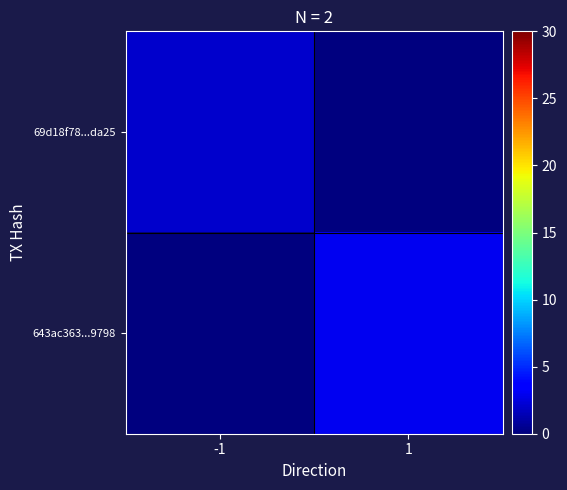

Reading left to right, transcribe all the data shown in this chart.

69d18f78...da25: -1=2	1=0
643ac363...9798: -1=0	1=3